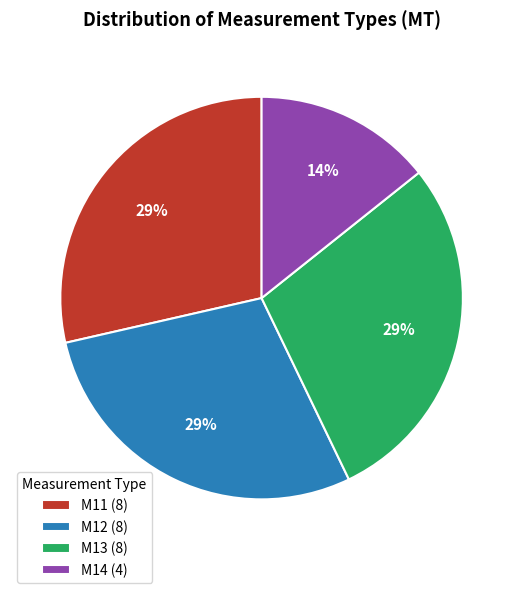

How many segments does this pie chart have?

4